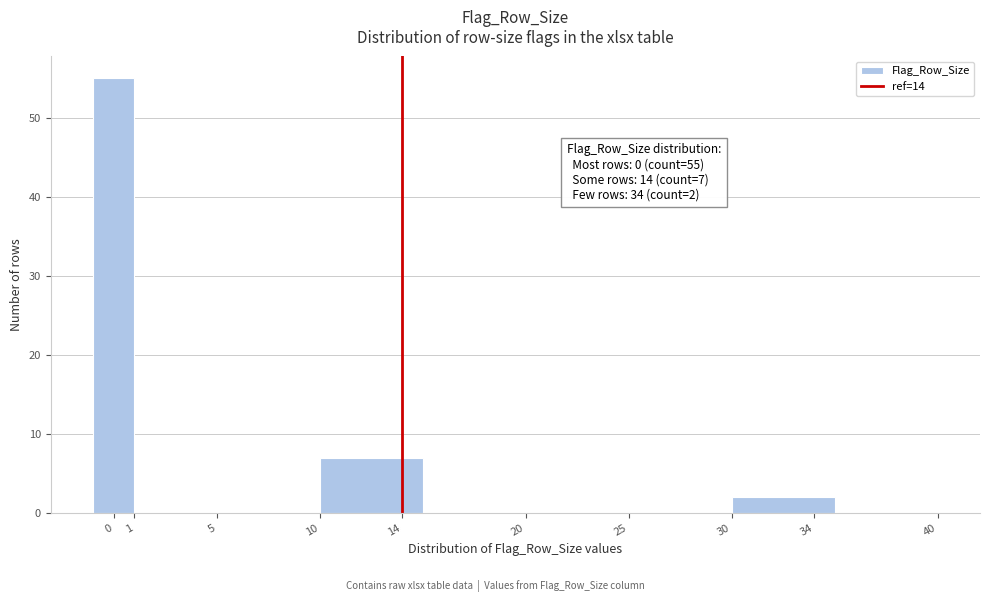

Which range on the x-axis has the tallest bar?

-1 to 1